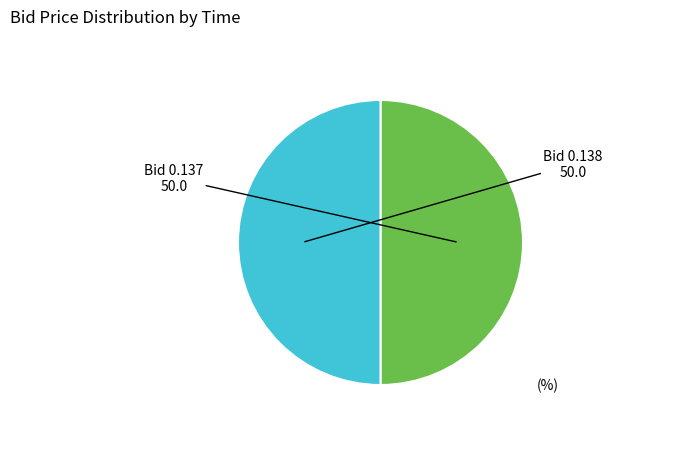

Is the sum of Bid 0.137 and Bid 0.138 greater than half?

Yes